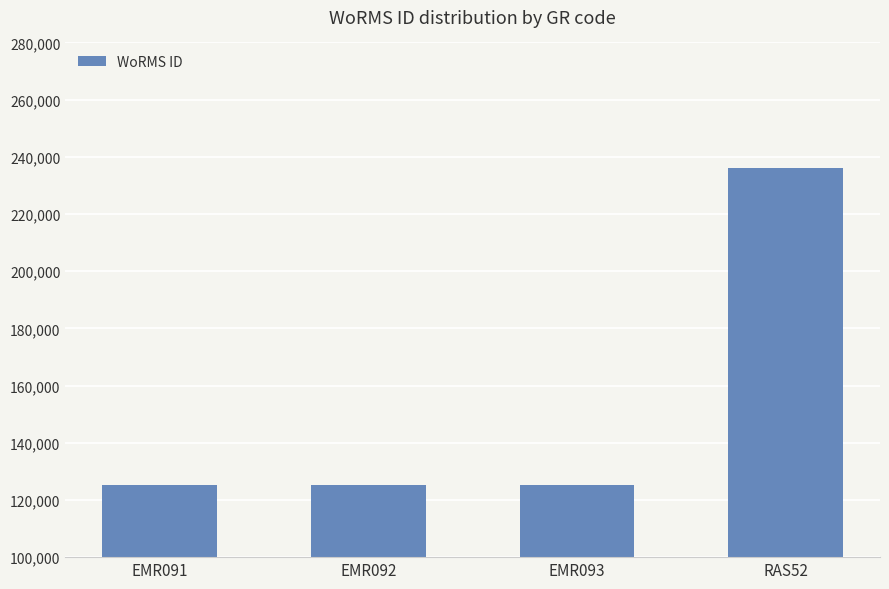

What is the change in value from EMR091 to RAS52?

+111057